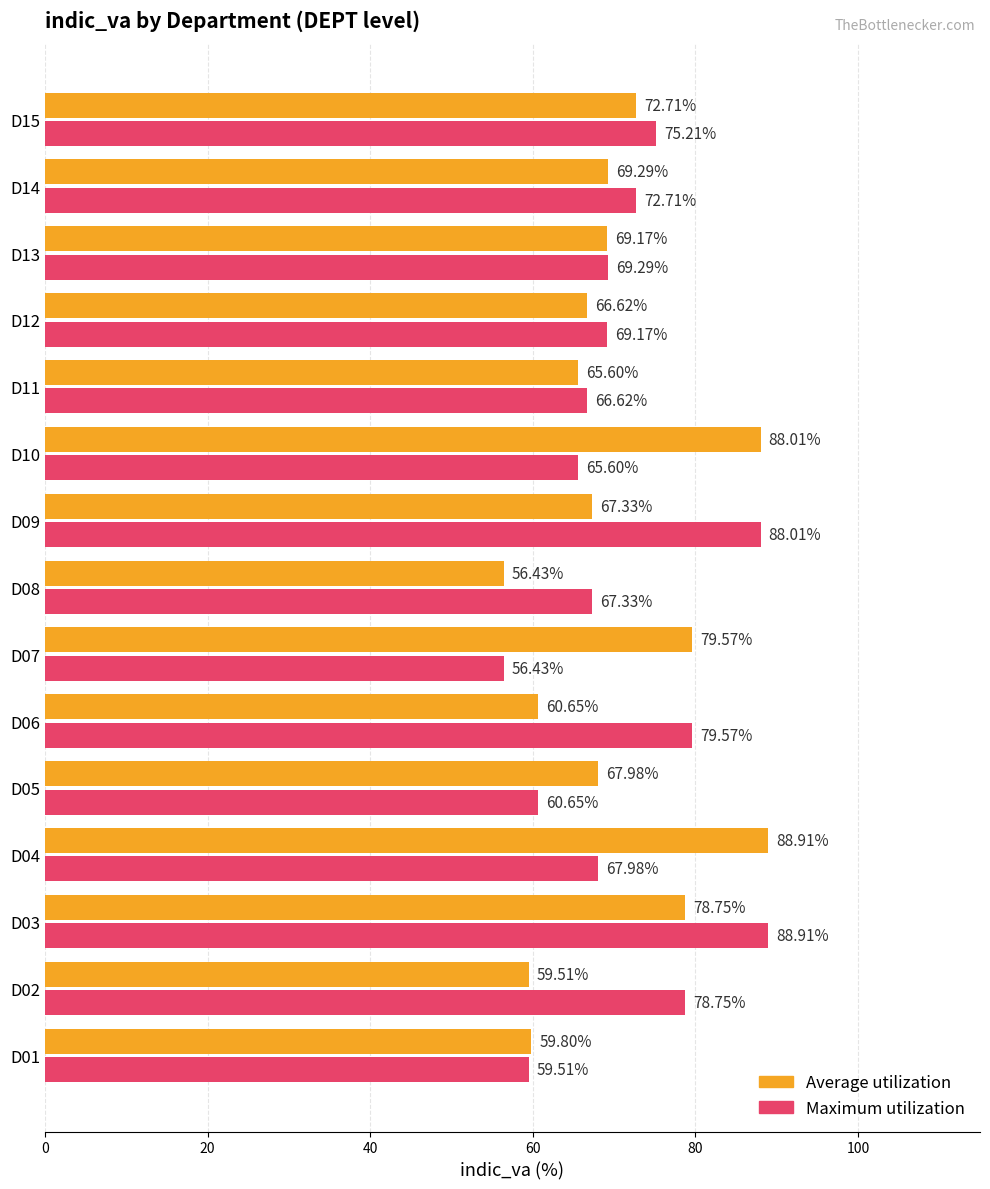

What is the minimum value shown in the chart?

56.4